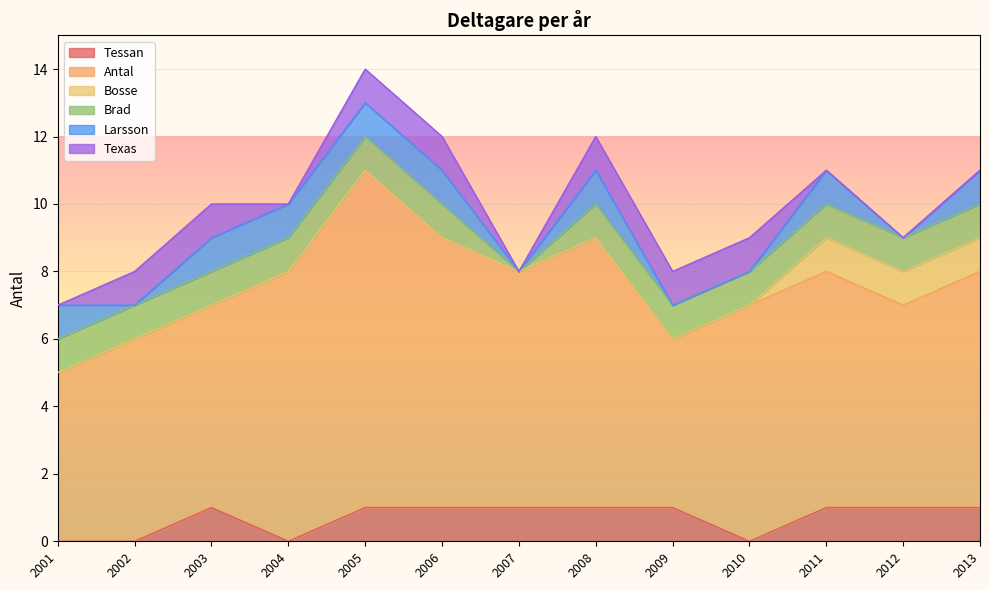

What are all the series names shown in the legend?

Tessan, Antal, Bosse, Brad, Larsson, Texas